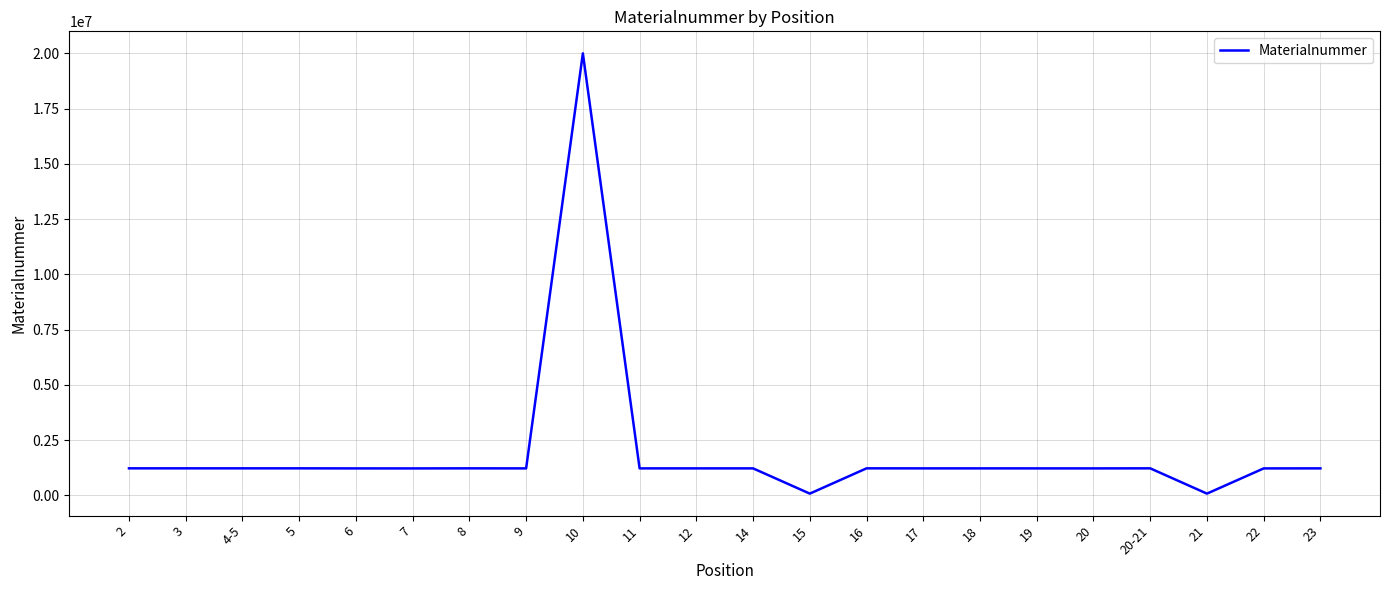

How many values are below 1223517?

11